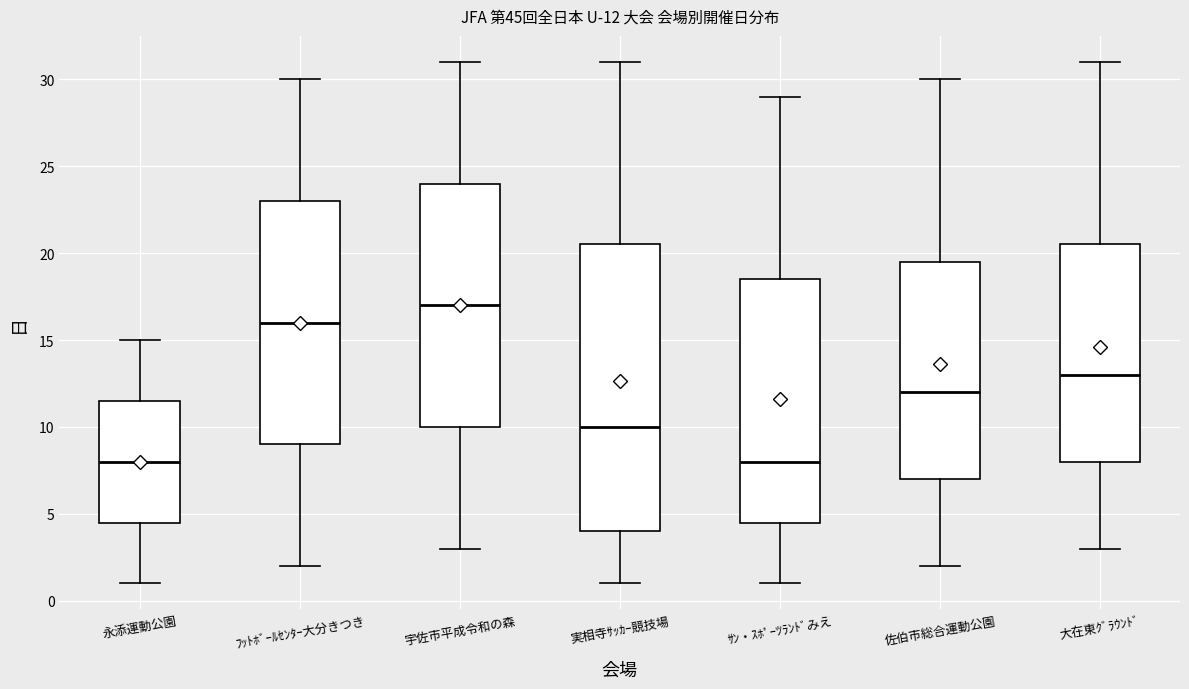

Which box has the highest median line?

宇佐市平成令和の森